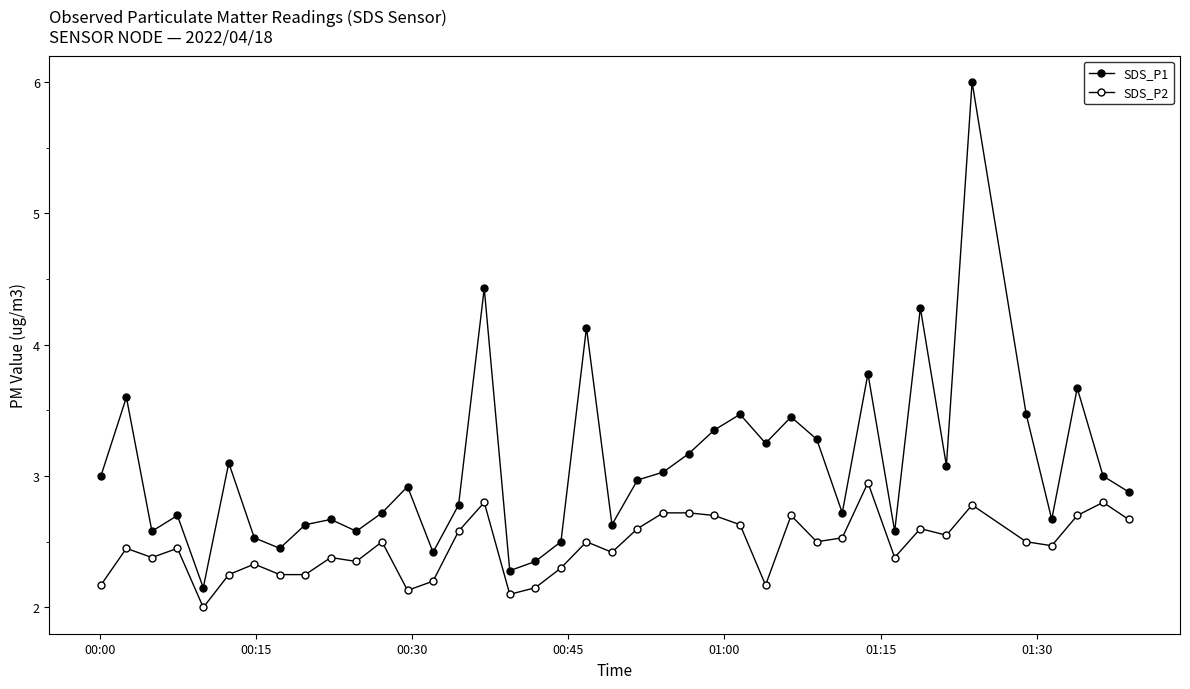

What is the smallest value displayed?

2.0